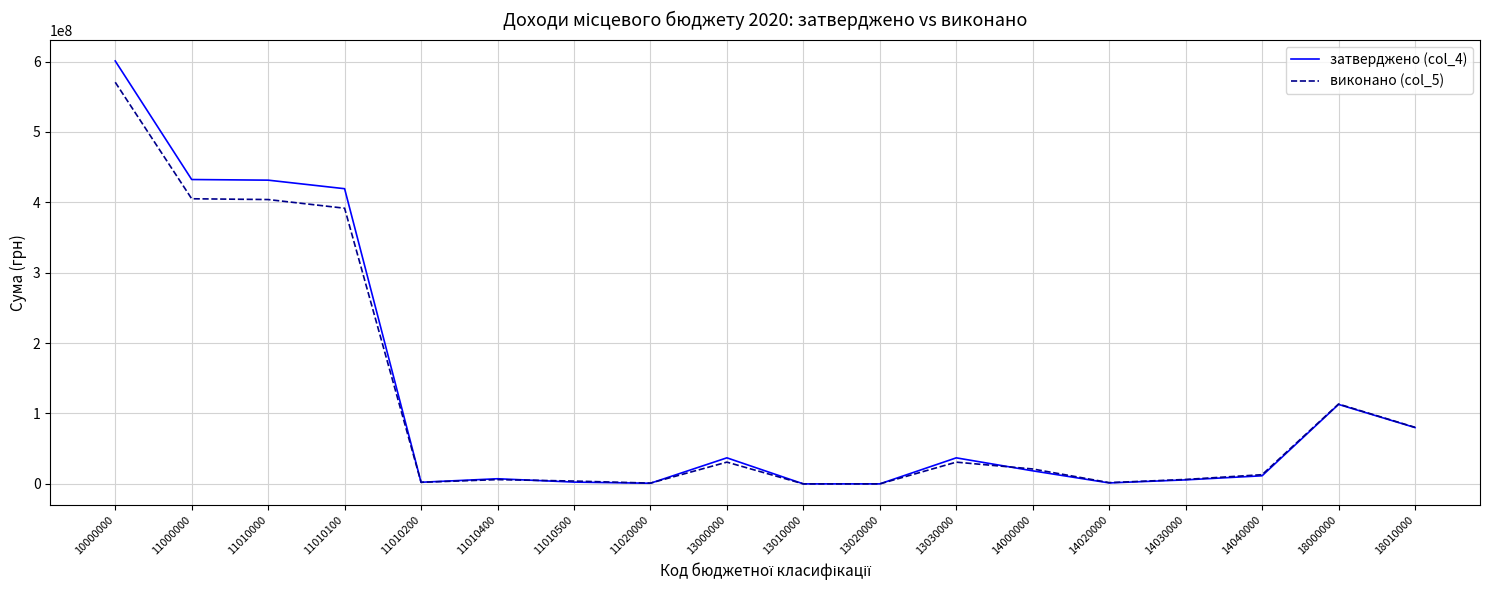

What is the approximate value of затверджено (col_4) at 11010000?

431513500.0